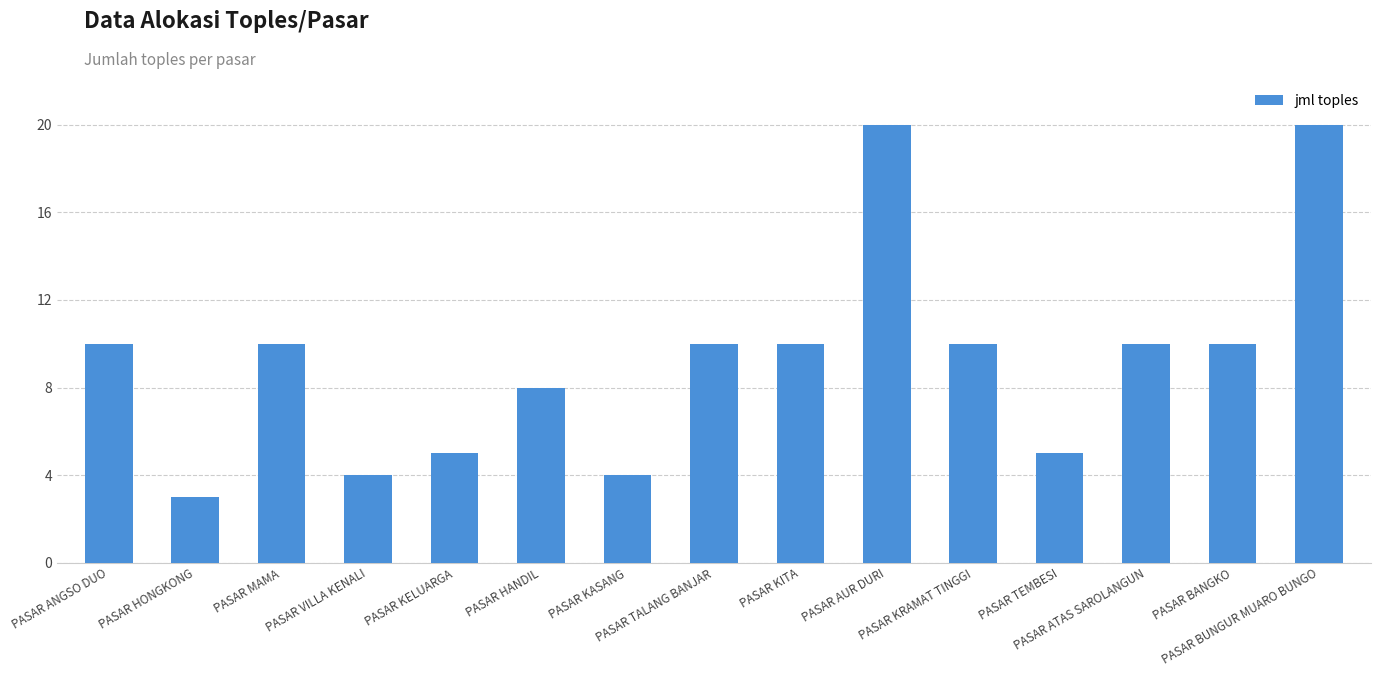

Read the value at PASAR ANGSO DUO.

10